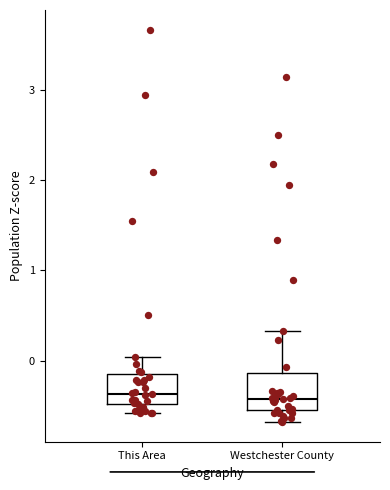

Reading left to right, transcribe this box plot: for each box, give where its median line is, the range the box spans, and where its two whiskers end, as read against the y-axis. The values are not printed on the chart, so give them approximately, as read against the axis.

This Area: median -0.4, box -0.5 to -0.1, whiskers -0.6 to 0.0
Westchester County: median -0.4, box -0.6 to -0.1, whiskers -0.7 to 0.3